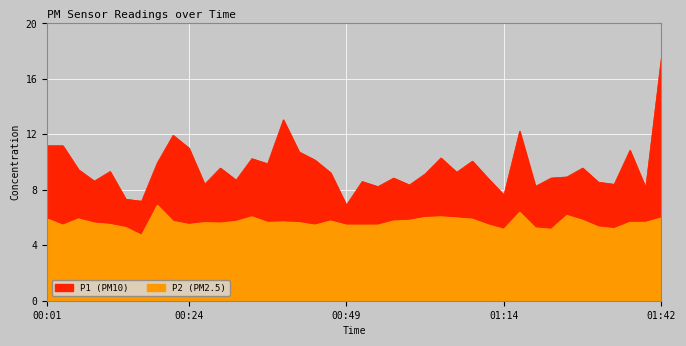

Does the chart display data point markers on the line(s)?

No